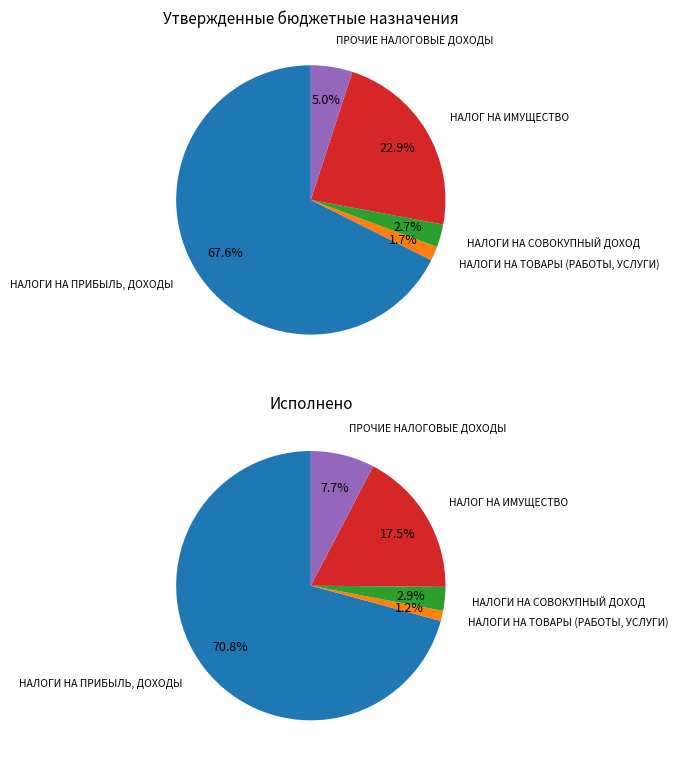

What percentage is the НАЛОГ НА ИМУЩЕСТВО slice, to the nearest percent?

17%